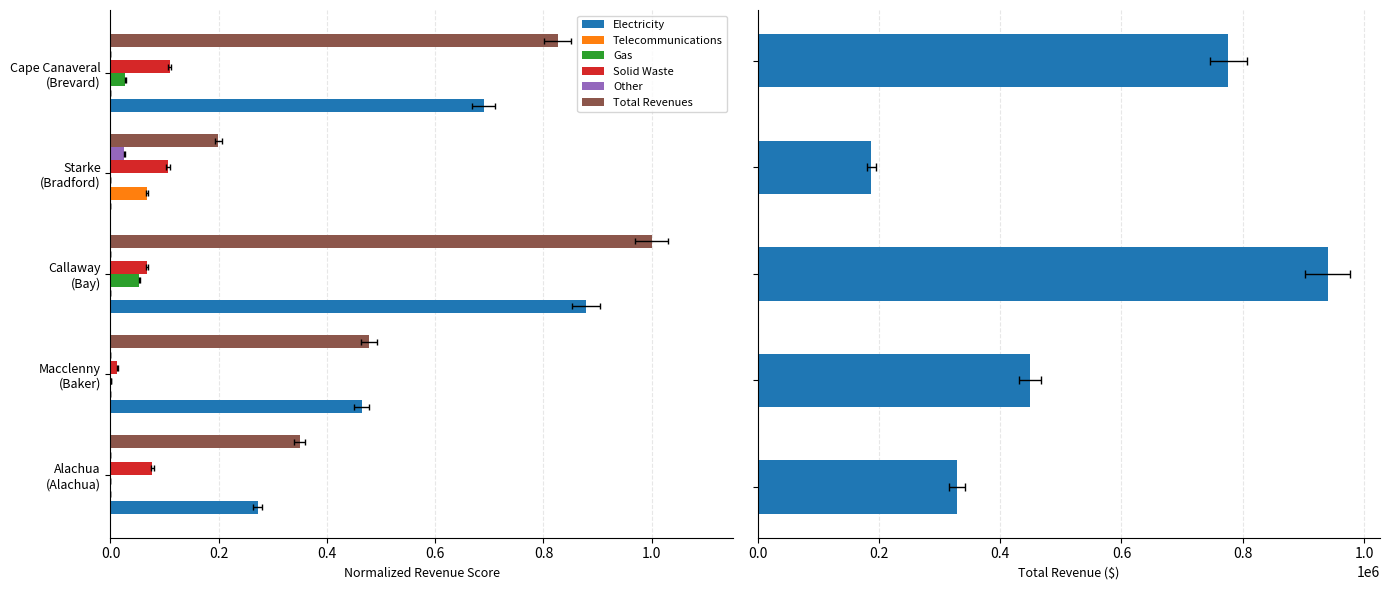

What are all the series names shown in the legend?

Electricity, Telecommunications, Gas, Solid Waste, Other, Total Revenues